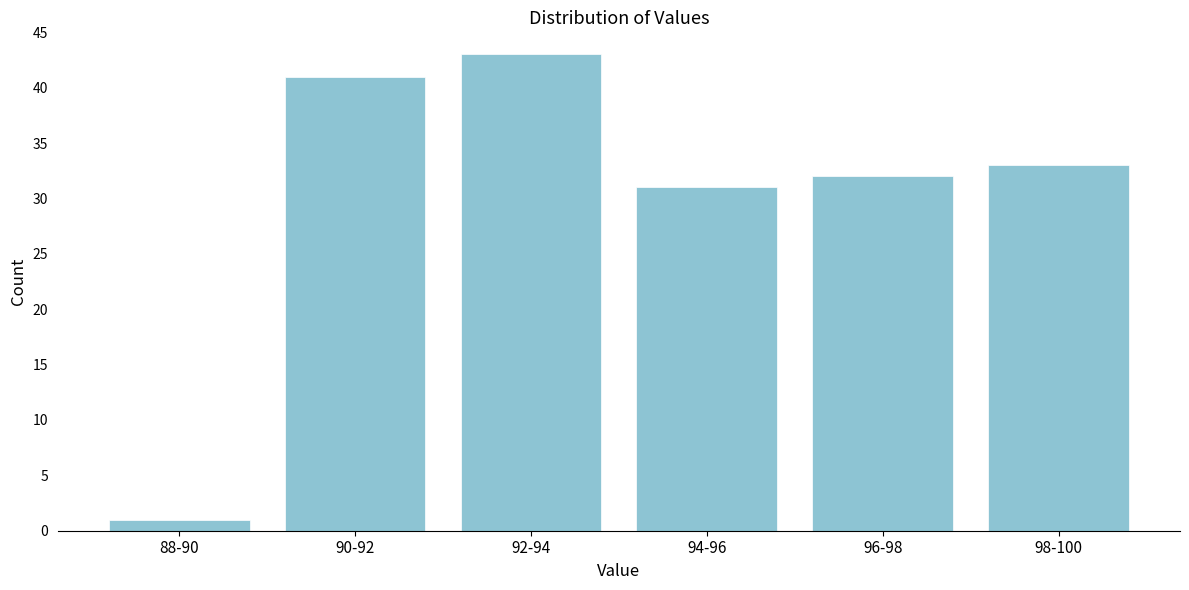

Reading left to right, extract all data points from this chart.

88-90=1	90-92=41	92-94=43	94-96=31	96-98=32	98-100=33